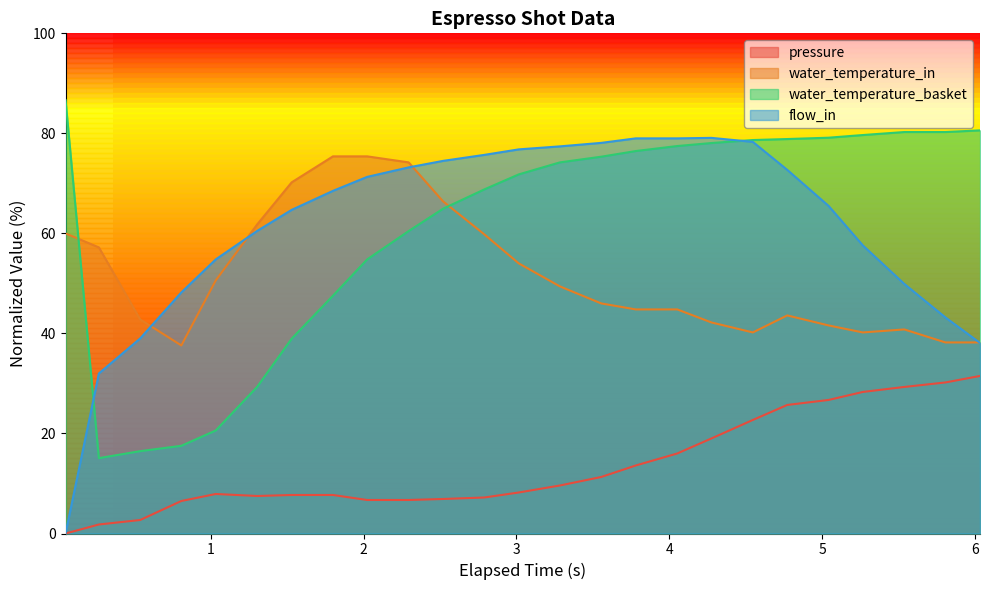

True or false: water_temperature_basket and water_temperature_in cross at least once.

True